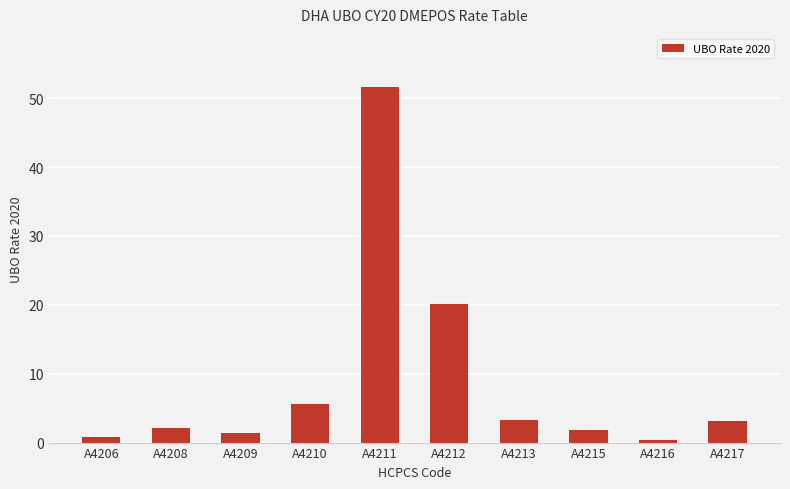

Which label corresponds to the largest value in the chart?

A4211